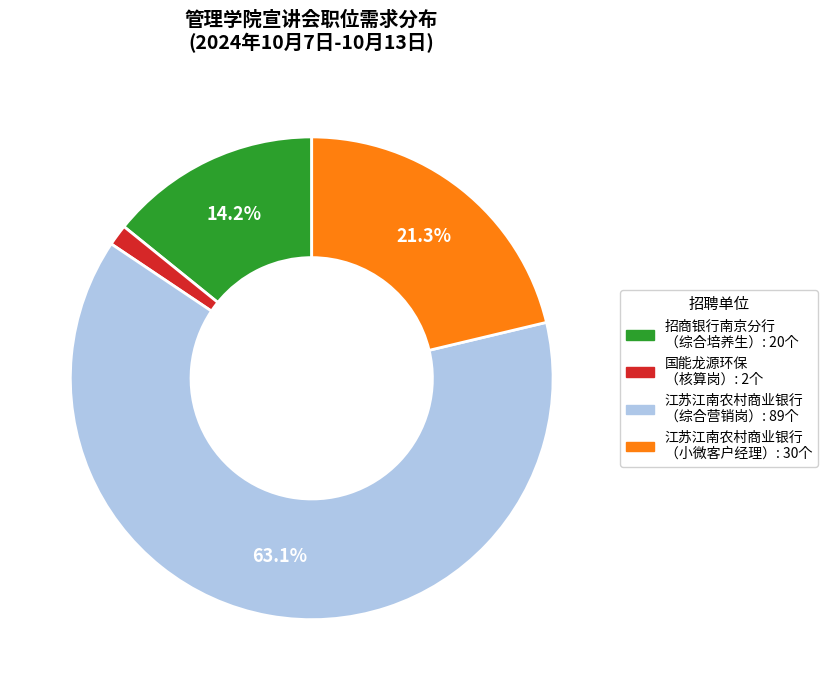

Does any single category account for the majority?

Yes